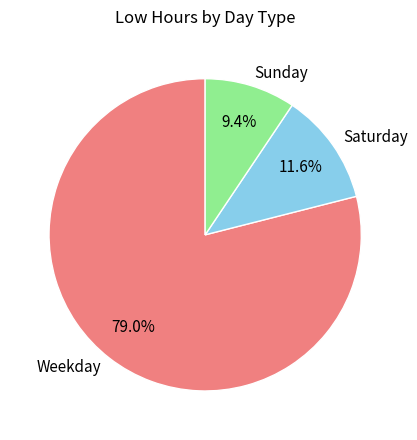

Rank the categories by value from highest to lowest.

Weekday, Saturday, Sunday